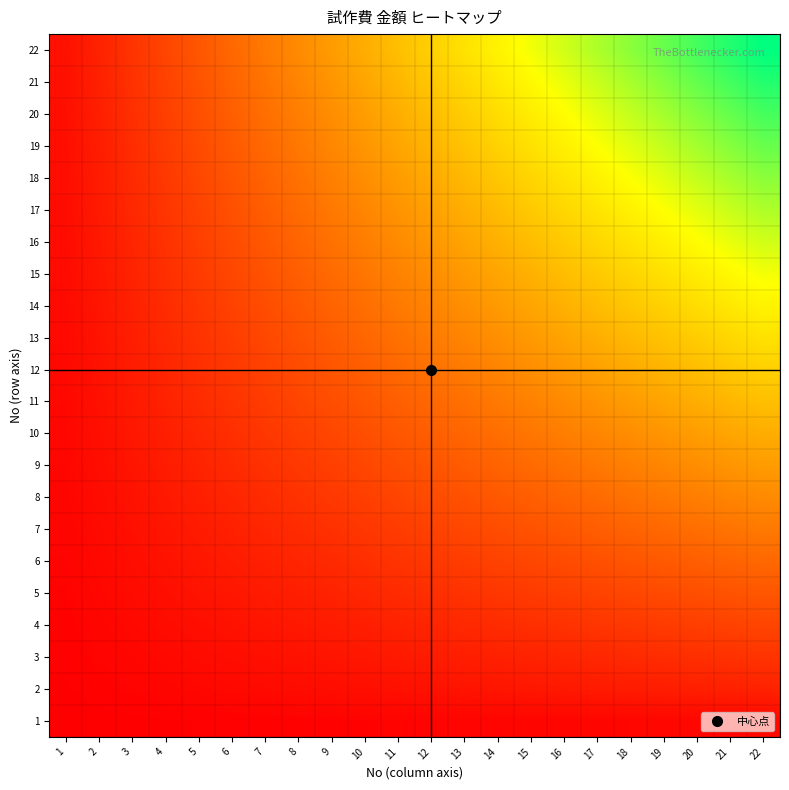

Reading left to right, what are all the values shown in this chart?

1: 1=2.3	2=4.5	3=6.8	4=9.1	5=11.4	6=13.6	7=15.9	8=18.2	9=20.5	10=22.7	11=25.0	12=27.3	13=29.5	14=31.8	15=34.1	16=36.4	17=38.6	18=40.9	19=43.2	20=45.5	21=47.7	22=50.0
2: 1=9.1	2=18.2	3=27.3	4=36.4	5=45.5	6=54.5	7=63.6	8=72.7	9=81.8	10=90.9	11=100.0	12=109.1	13=118.2	14=127.3	15=136.4	16=145.5	17=154.5	18=163.6	19=172.7	20=181.8	21=190.9	22=200.0
3: 1=13.6	2=27.3	3=40.9	4=54.5	5=68.2	6=81.8	7=95.5	8=109.1	9=122.7	10=136.4	11=150.0	12=163.6	13=177.3	14=190.9	15=204.5	16=218.2	17=231.8	18=245.5	19=259.1	20=272.7	21=286.4	22=300.0
4: 1=18.2	2=36.4	3=54.5	4=72.7	5=90.9	6=109.1	7=127.3	8=145.5	9=163.6	10=181.8	11=200.0	12=218.2	13=236.4	14=254.5	15=272.7	16=290.9	17=309.1	18=327.3	19=345.5	20=363.6	21=381.8	22=400.0
5: 1=22.7	2=45.5	3=68.2	4=90.9	5=113.6	6=136.4	7=159.1	8=181.8	9=204.5	10=227.3	11=250.0	12=272.7	13=295.5	14=318.2	15=340.9	16=363.6	17=386.4	18=409.1	19=431.8	20=454.5	21=477.3	22=500.0
6: 1=27.3	2=54.5	3=81.8	4=109.1	5=136.4	6=163.6	7=190.9	8=218.2	9=245.5	10=272.7	11=300.0	12=327.3	13=354.5	14=381.8	15=409.1	16=436.4	17=463.6	18=490.9	19=518.2	20=545.5	21=572.7	22=600.0
7: 1=31.8	2=63.6	3=95.5	4=127.3	5=159.1	6=190.9	7=222.7	8=254.5	9=286.4	10=318.2	11=350.0	12=381.8	13=413.6	14=445.5	15=477.3	16=509.1	17=540.9	18=572.7	19=604.5	20=636.4	21=668.2	22=700.0
8: 1=36.4	2=72.7	3=109.1	4=145.5	5=181.8	6=218.2	7=254.5	8=290.9	9=327.3	10=363.6	11=400.0	12=436.4	13=472.7	14=509.1	15=545.5	16=581.8	17=618.2	18=654.5	19=690.9	20=727.3	21=763.6	22=800.0
9: 1=40.9	2=81.8	3=122.7	4=163.6	5=204.5	6=245.5	7=286.4	8=327.3	9=368.2	10=409.1	11=450.0	12=490.9	13=531.8	14=572.7	15=613.6	16=654.5	17=695.5	18=736.4	19=777.3	20=818.2	21=859.1	22=900.0
10: 1=45.5	2=90.9	3=136.4	4=181.8	5=227.3	6=272.7	7=318.2	8=363.6	9=409.1	10=454.5	11=500.0	12=545.5	13=590.9	14=636.4	15=681.8	16=727.3	17=772.7	18=818.2	19=863.6	20=909.1	21=954.5	22=1000.0
11: 1=50.0	2=100.0	3=150.0	4=200.0	5=250.0	6=300.0	7=350.0	8=400.0	9=450.0	10=500.0	11=550.0	12=600.0	13=650.0	14=700.0	15=750.0	16=800.0	17=850.0	18=900.0	19=950.0	20=1000.0	21=1050.0	22=1100.0
12: 1=54.5	2=109.1	3=163.6	4=218.2	5=272.7	6=327.3	7=381.8	8=436.4	9=490.9	10=545.5	11=600.0	12=654.5	13=709.1	14=763.6	15=818.2	16=872.7	17=927.3	18=981.8	19=1036.4	20=1090.9	21=1145.5	22=1200.0
13: 1=59.1	2=118.2	3=177.3	4=236.4	5=295.5	6=354.5	7=413.6	8=472.7	9=531.8	10=590.9	11=650.0	12=709.1	13=768.2	14=827.3	15=886.4	16=945.5	17=1004.5	18=1063.6	19=1122.7	20=1181.8	21=1240.9	22=1300.0
14: 1=63.6	2=127.3	3=190.9	4=254.5	5=318.2	6=381.8	7=445.5	8=509.1	9=572.7	10=636.4	11=700.0	12=763.6	13=827.3	14=890.9	15=954.5	16=1018.2	17=1081.8	18=1145.5	19=1209.1	20=1272.7	21=1336.4	22=1400.0
15: 1=68.2	2=136.4	3=204.5	4=272.7	5=340.9	6=409.1	7=477.3	8=545.5	9=613.6	10=681.8	11=750.0	12=818.2	13=886.4	14=954.5	15=1022.7	16=1090.9	17=1159.1	18=1227.3	19=1295.5	20=1363.6	21=1431.8	22=1500.0
16: 1=72.7	2=145.5	3=218.2	4=290.9	5=363.6	6=436.4	7=509.1	8=581.8	9=654.5	10=727.3	11=800.0	12=872.7	13=945.5	14=1018.2	15=1090.9	16=1163.6	17=1236.4	18=1309.1	19=1381.8	20=1454.5	21=1527.3	22=1600.0
17: 1=77.3	2=154.5	3=231.8	4=309.1	5=386.4	6=463.6	7=540.9	8=618.2	9=695.5	10=772.7	11=850.0	12=927.3	13=1004.5	14=1081.8	15=1159.1	16=1236.4	17=1313.6	18=1390.9	19=1468.2	20=1545.5	21=1622.7	22=1700.0
18: 1=81.8	2=163.6	3=245.5	4=327.3	5=409.1	6=490.9	7=572.7	8=654.5	9=736.4	10=818.2	11=900.0	12=981.8	13=1063.6	14=1145.5	15=1227.3	16=1309.1	17=1390.9	18=1472.7	19=1554.5	20=1636.4	21=1718.2	22=1800.0
19: 1=86.4	2=172.7	3=259.1	4=345.5	5=431.8	6=518.2	7=604.5	8=690.9	9=777.3	10=863.6	11=950.0	12=1036.4	13=1122.7	14=1209.1	15=1295.5	16=1381.8	17=1468.2	18=1554.5	19=1640.9	20=1727.3	21=1813.6	22=1900.0
20: 1=90.9	2=181.8	3=272.7	4=363.6	5=454.5	6=545.5	7=636.4	8=727.3	9=818.2	10=909.1	11=1000.0	12=1090.9	13=1181.8	14=1272.7	15=1363.6	16=1454.5	17=1545.5	18=1636.4	19=1727.3	20=1818.2	21=1909.1	22=2000.0
21: 1=95.5	2=190.9	3=286.4	4=381.8	5=477.3	6=572.7	7=668.2	8=763.6	9=859.1	10=954.5	11=1050.0	12=1145.5	13=1240.9	14=1336.4	15=1431.8	16=1527.3	17=1622.7	18=1718.2	19=1813.6	20=1909.1	21=2004.5	22=2100.0
22: 1=100.0	2=200.0	3=300.0	4=400.0	5=500.0	6=600.0	7=700.0	8=800.0	9=900.0	10=1000.0	11=1100.0	12=1200.0	13=1300.0	14=1400.0	15=1500.0	16=1600.0	17=1700.0	18=1800.0	19=1900.0	20=2000.0	21=2100.0	22=2200.0